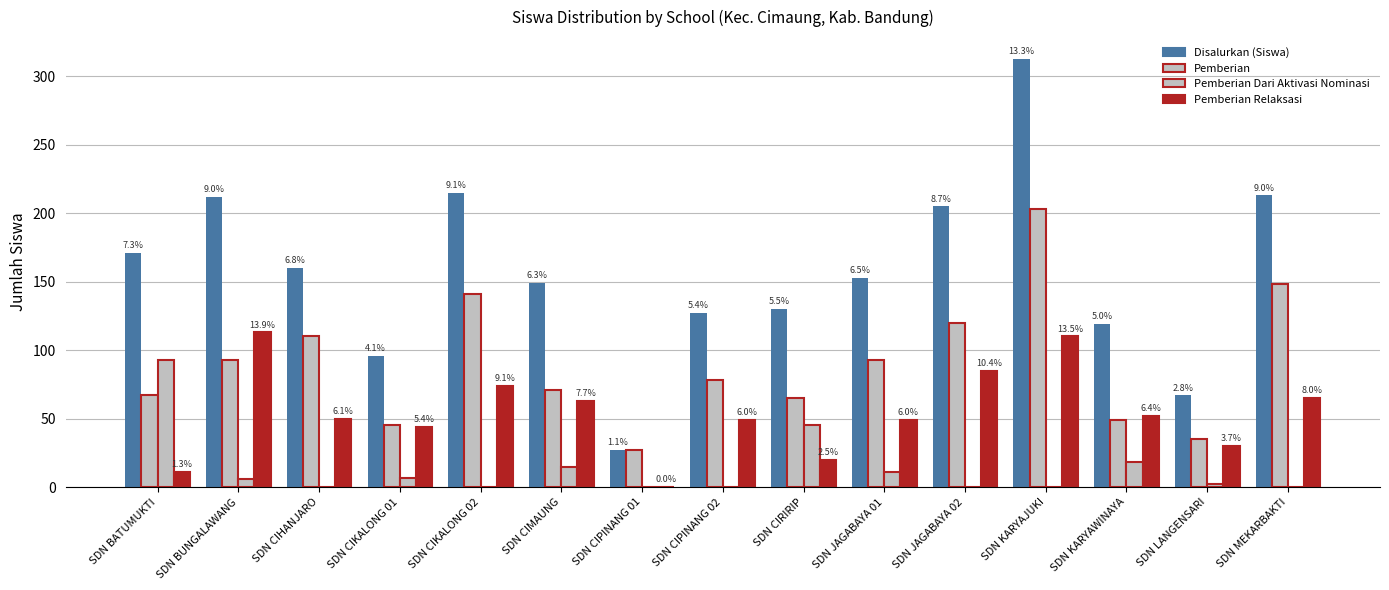

True or false: Pemberian Relaksasi has a value of 74 at SDN CIKALONG 02.

True